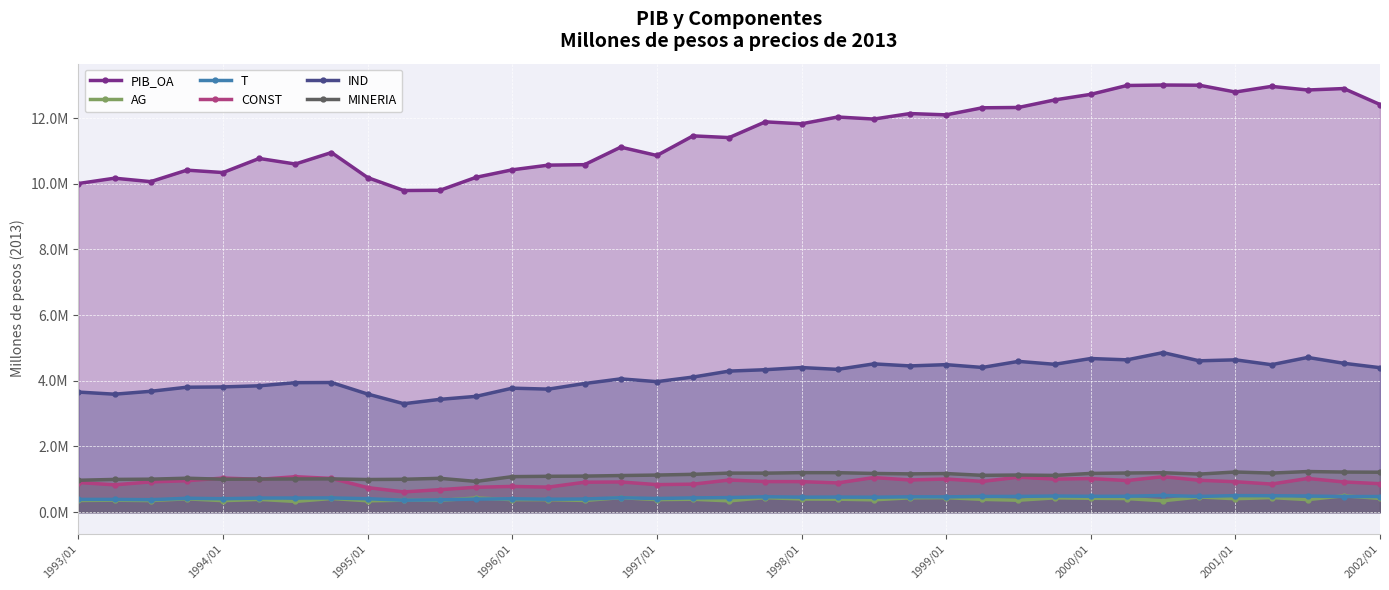

In PIB_OA, how many points are higher than both neighbors (excluding endpoints)?

12